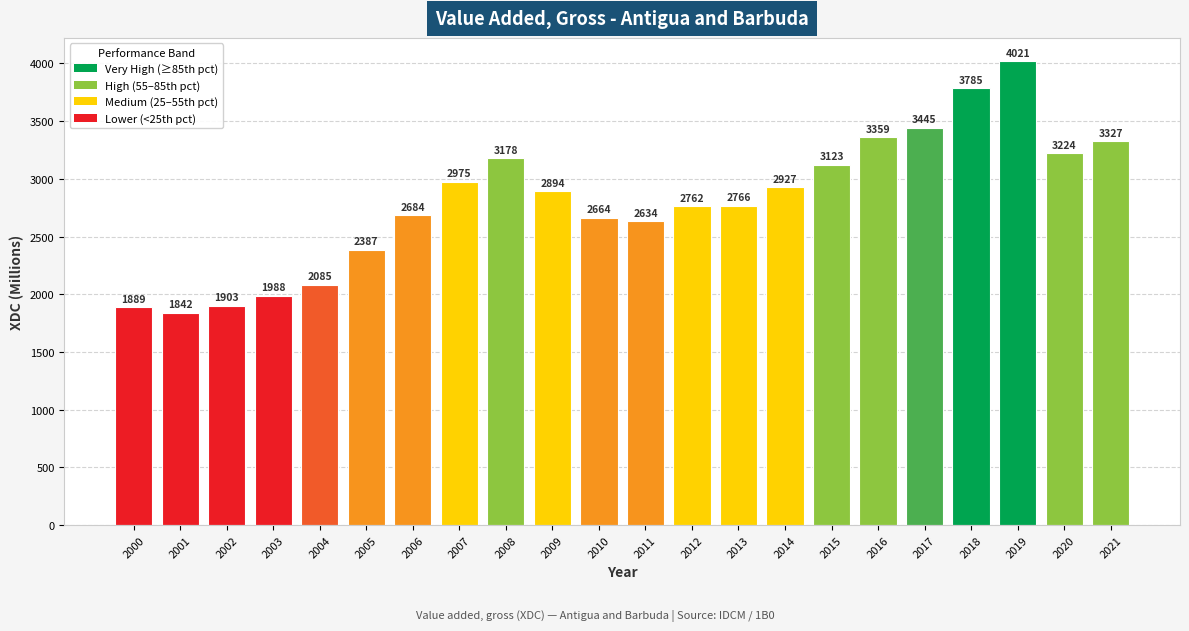

The chart shows a value of 794.4 at 2005. True or false?

False